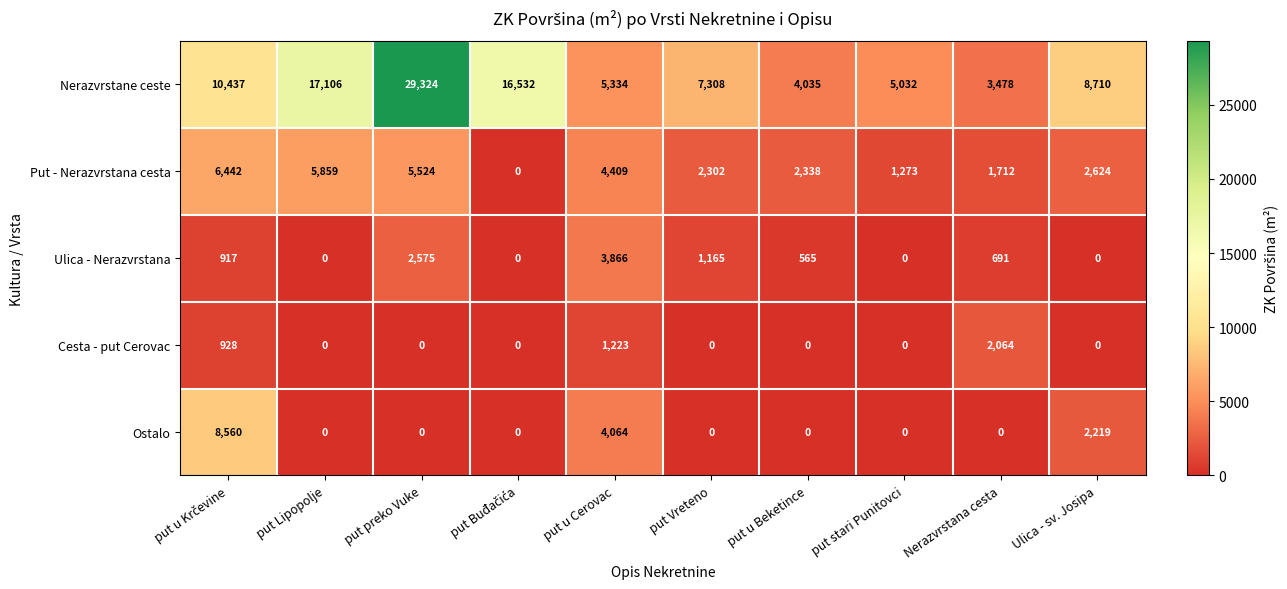

At which category is the sum across all series the highest?

put preko Vuke